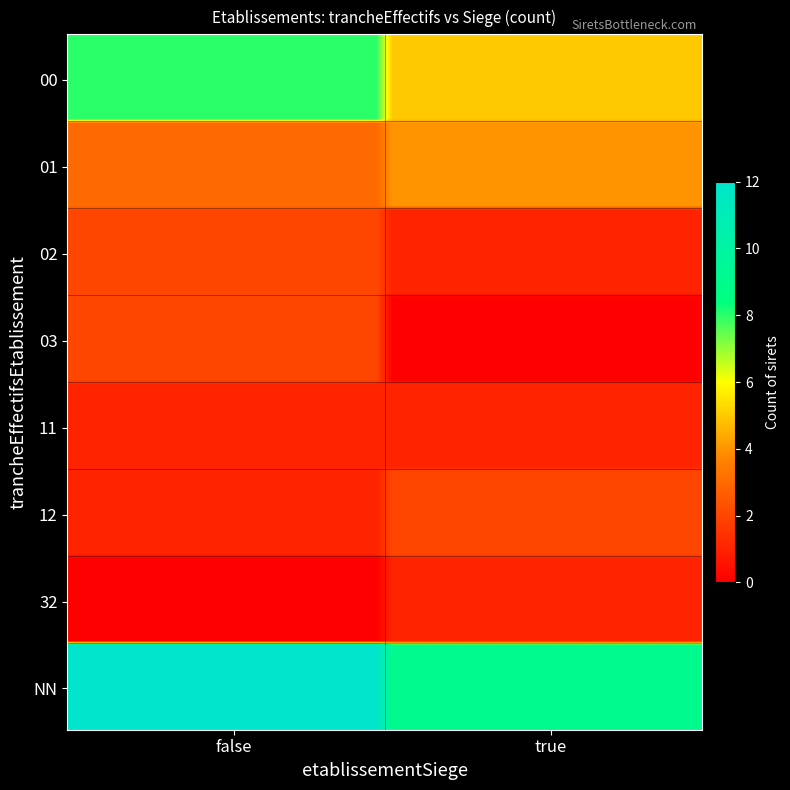

Count the number of data series in this chart.

8